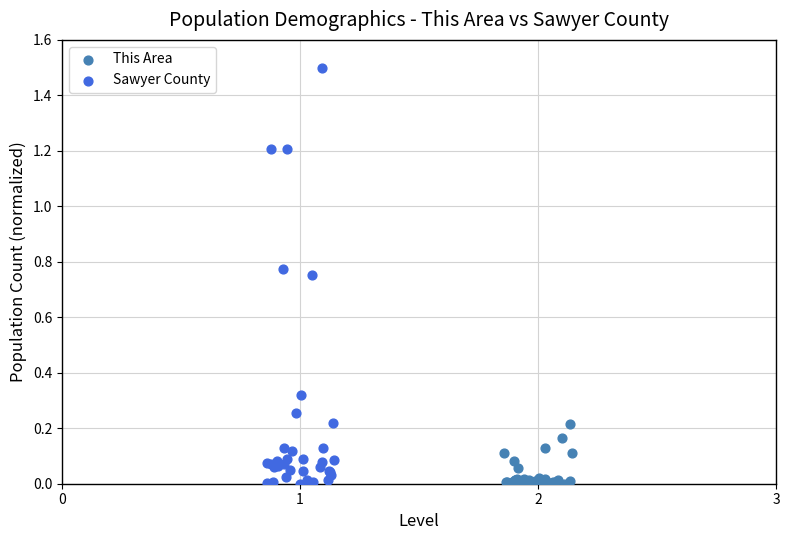

Which series reaches the maximum Y coordinate?

Sawyer County